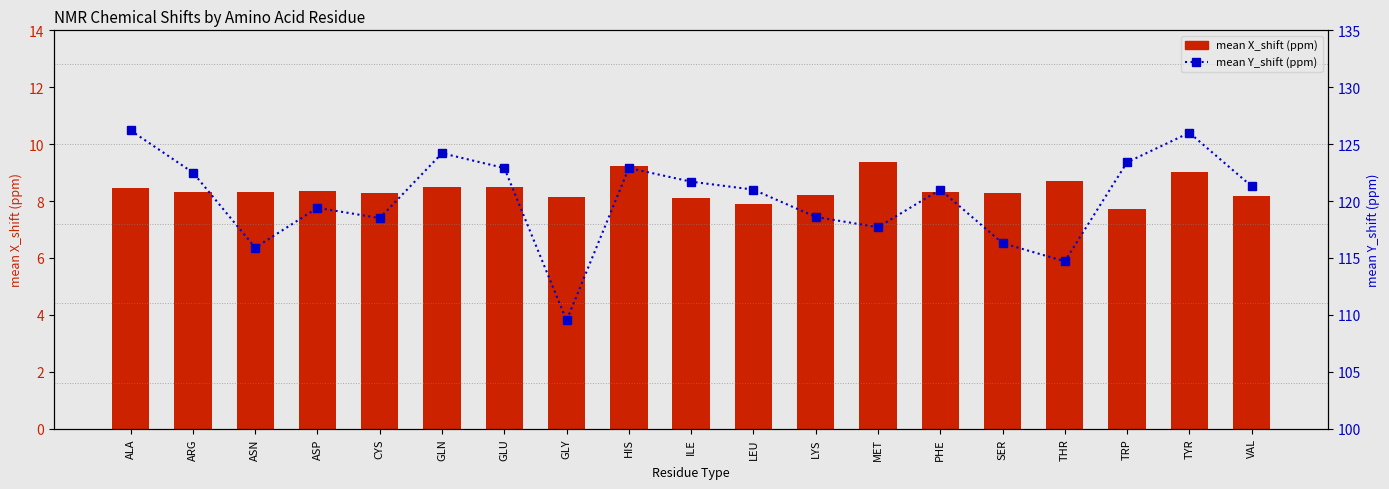

The mean X_shift (ppm) series shows 13.2 at LYS. True or false?

False